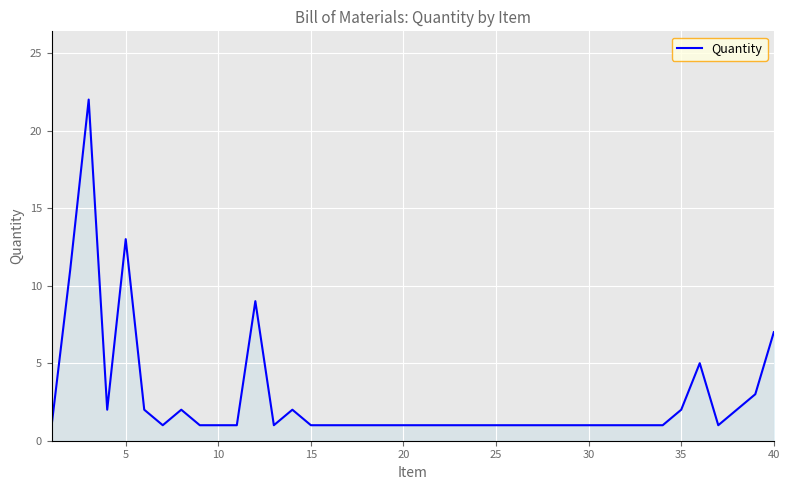

What is the difference between the maximum and minimum values?

21